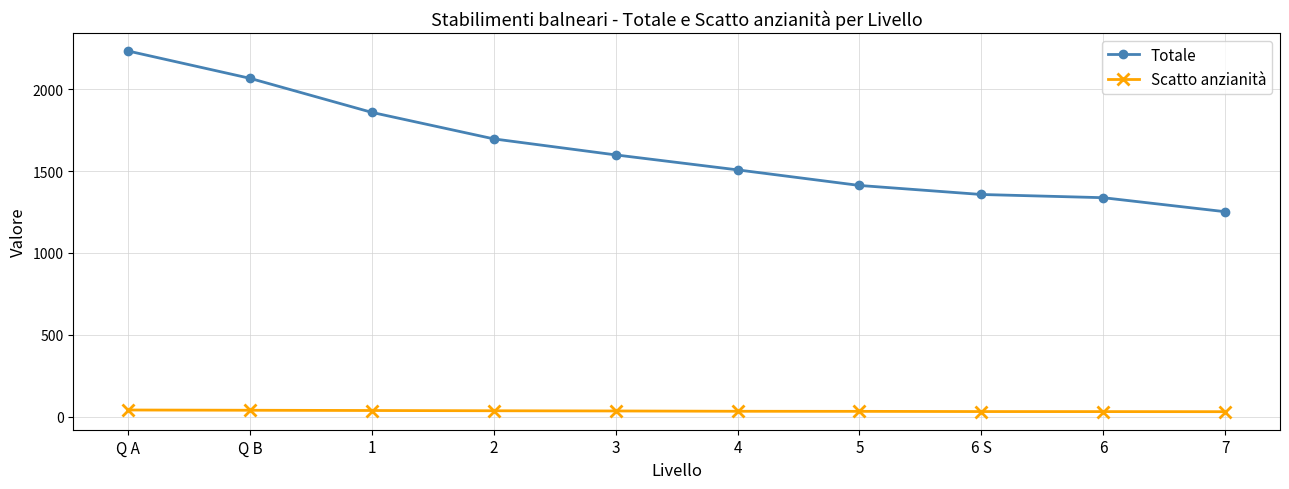

Does the chart display data point markers on the line(s)?

Yes